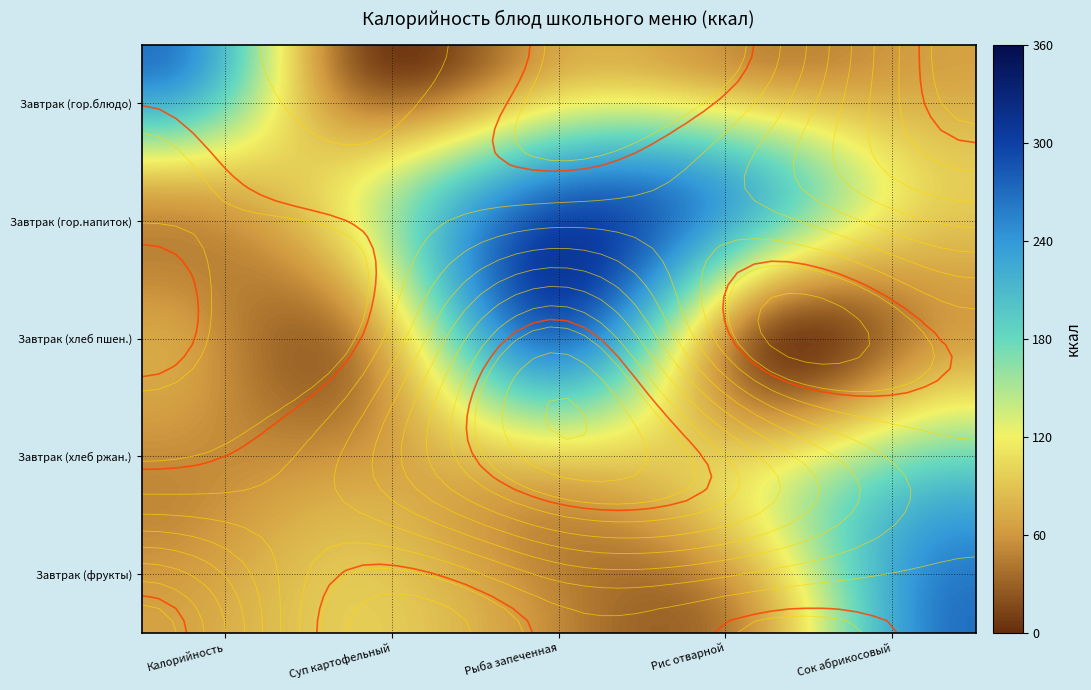

How many categories are shown in the chart?

5